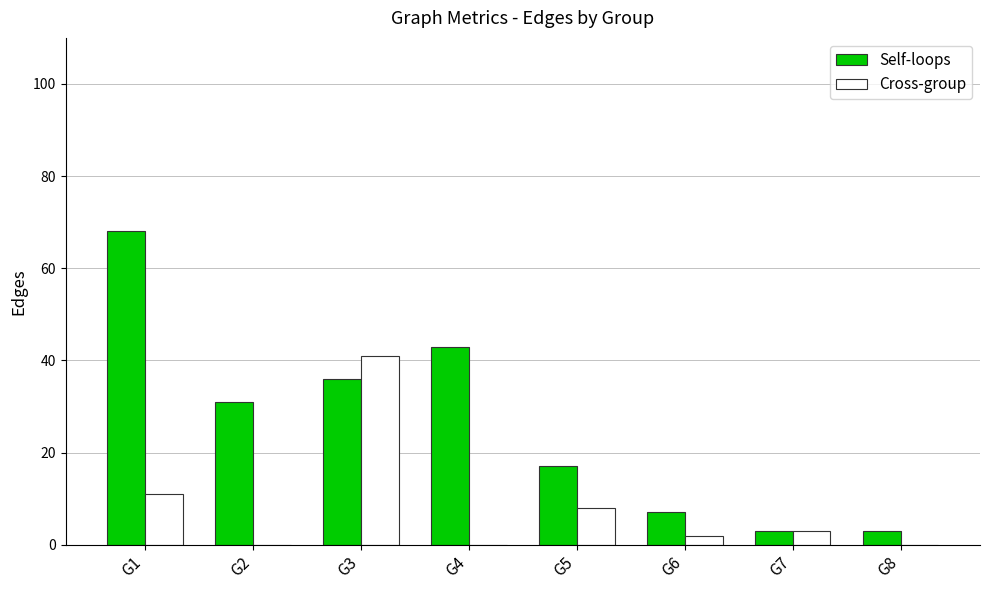

Reading left to right, what are all the values shown in this chart?

Self-loops: G1=68	G2=31	G3=36	G4=43	G5=17	G6=7	G7=3	G8=3
Cross-group: G1=11	G2=0	G3=41	G4=0	G5=8	G6=2	G7=3	G8=0